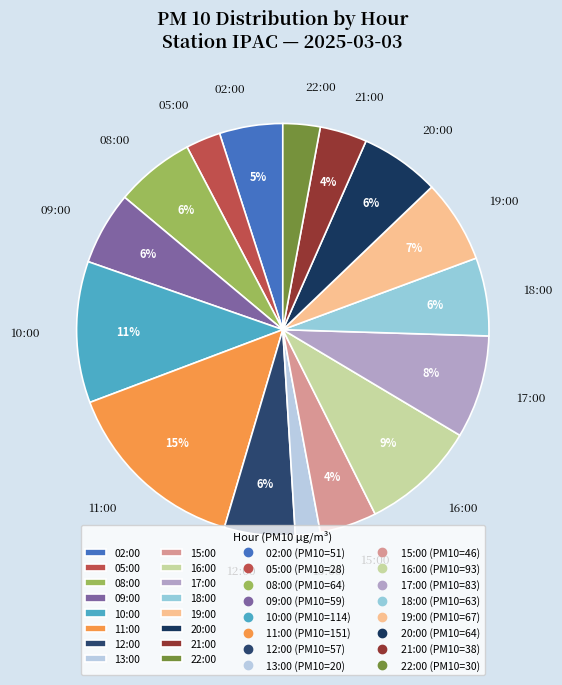

Is the sum of 05:00 and 18:00 greater than half?

No